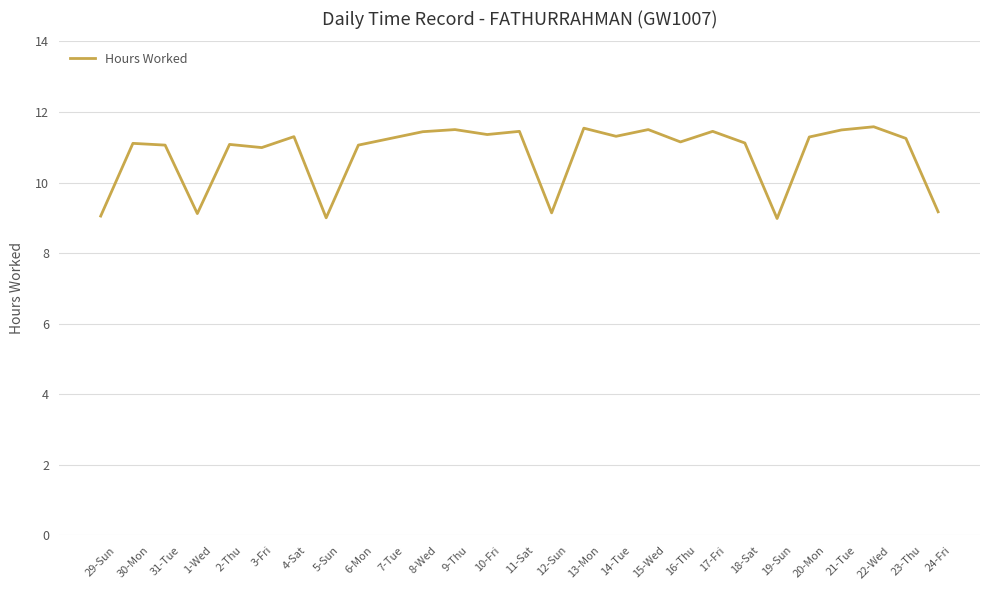

What is the change in value from 7-Tue to 19-Sun?

-2.3